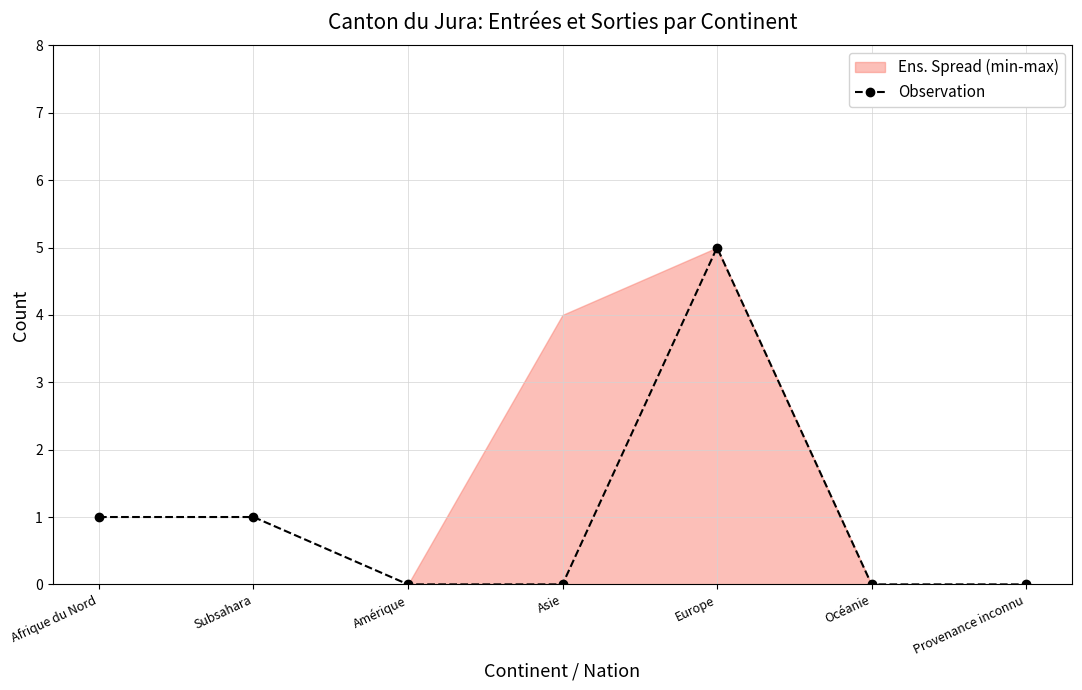

Between Océanie and Asie, which is larger?

Océanie